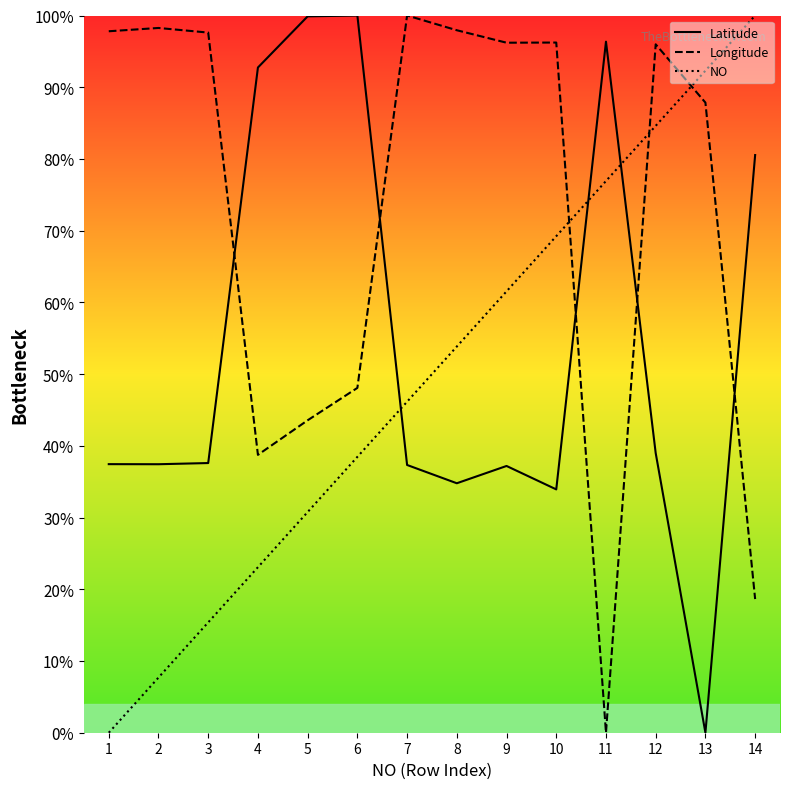

After their last crossing, which series has the higher values: Longitude or Latitude?

Latitude